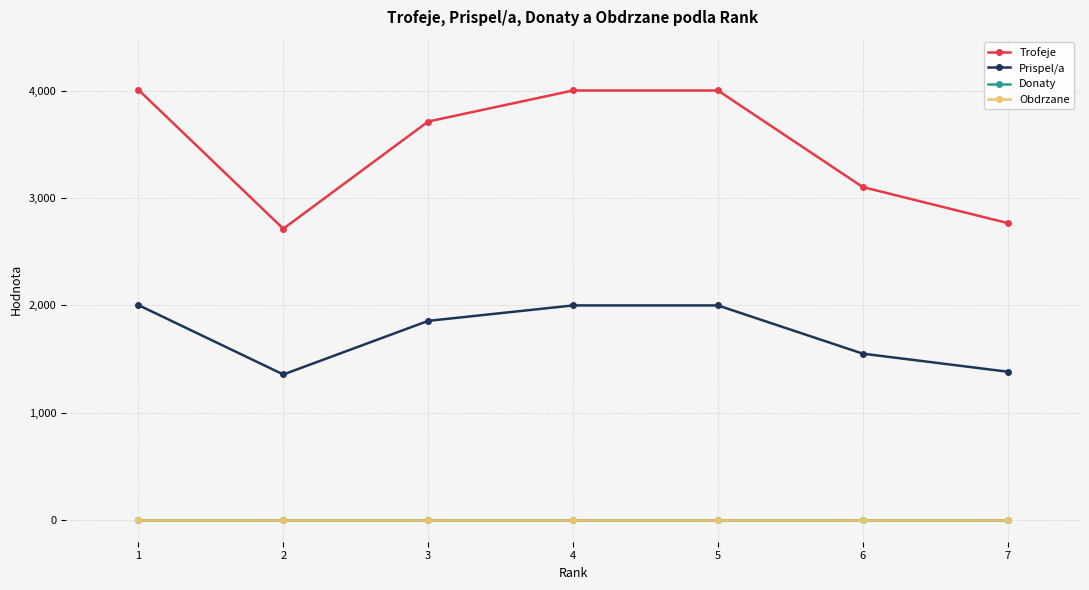

Which series has the largest range (max minus min)?

Trofeje